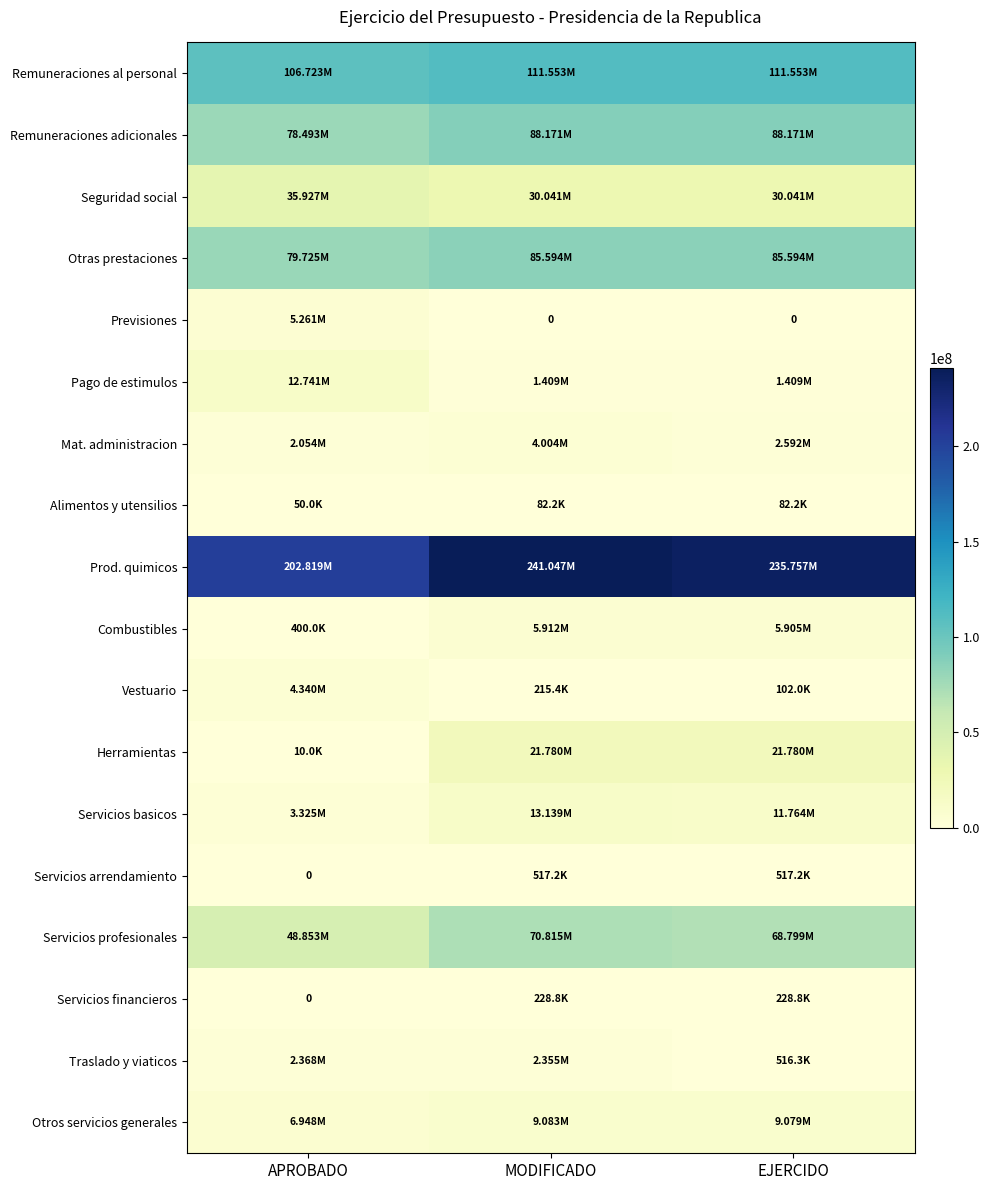

At how many categories does at least one series exceed 175287303?

3